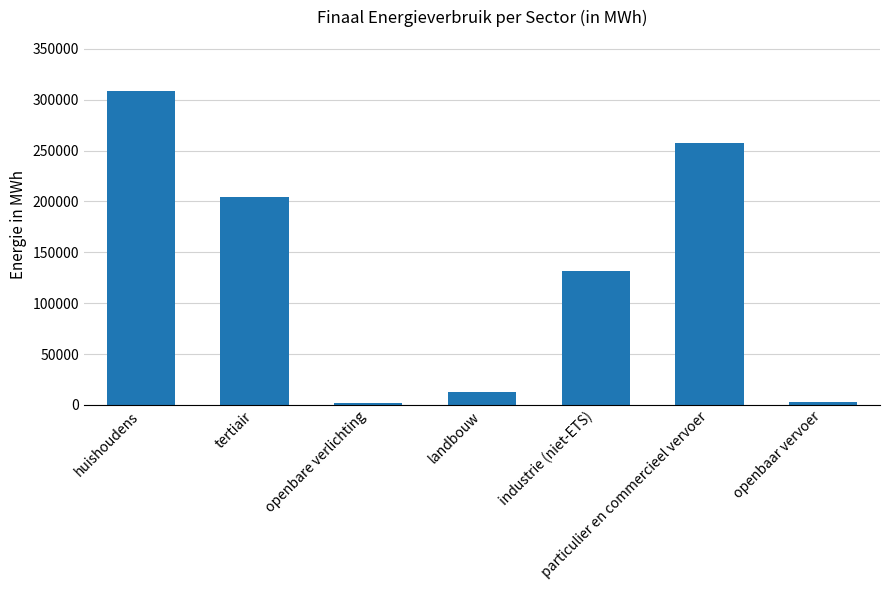

What is the label of the 6th bar from the right?

tertiair